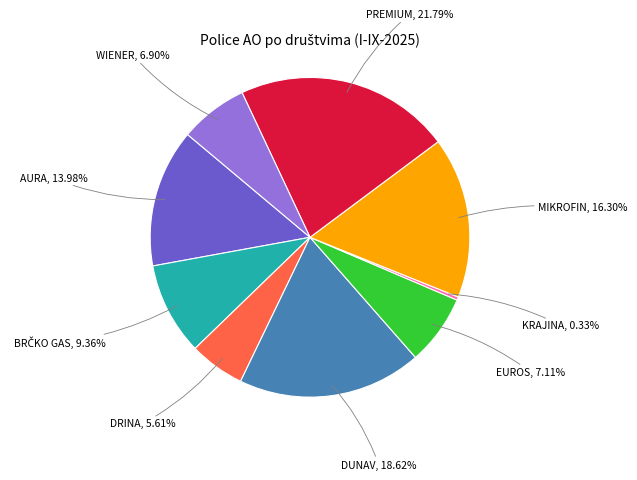

Is there any slice that represents more than half of the pie?

No